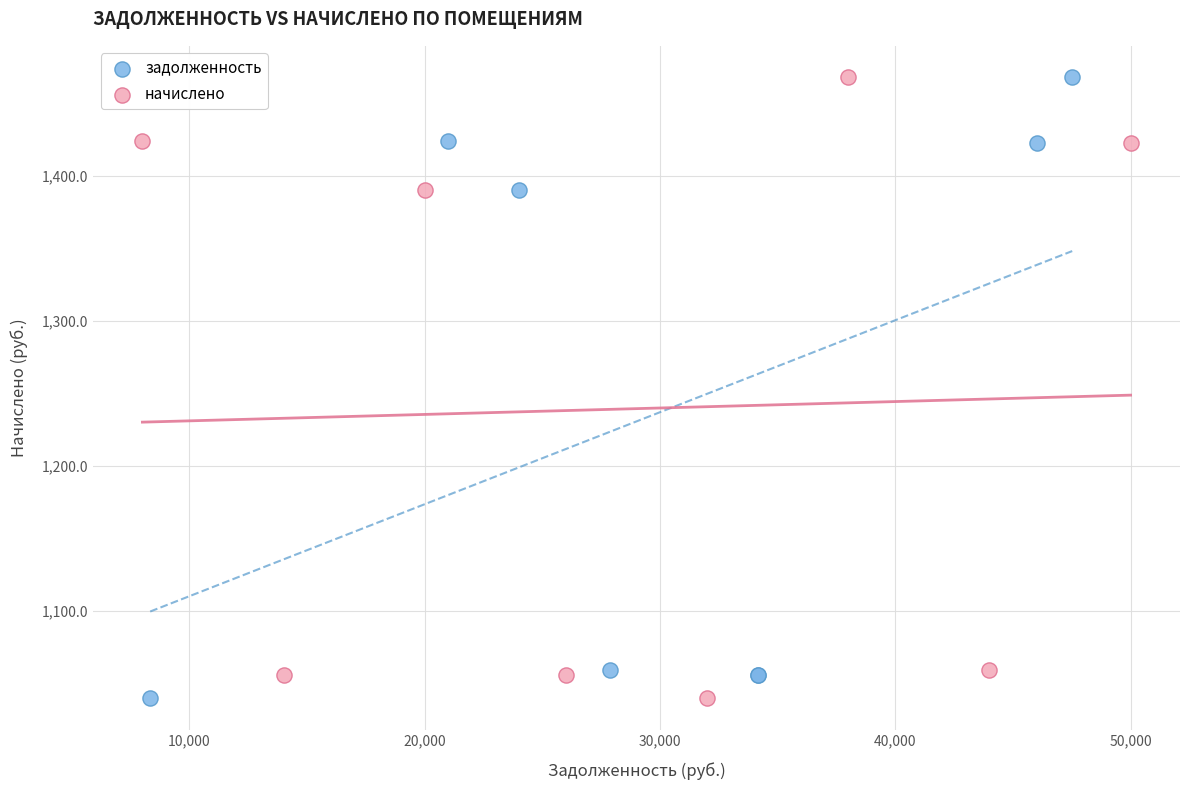

What are all the series names shown in the legend?

задолженность, начислено